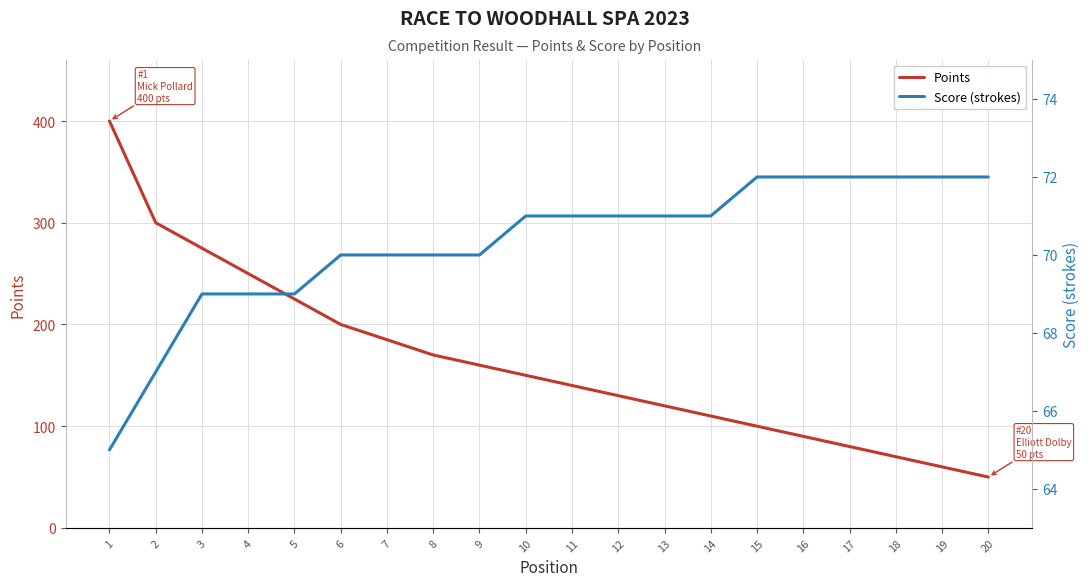

What is the value of the Points point at the 3rd from the left?

275